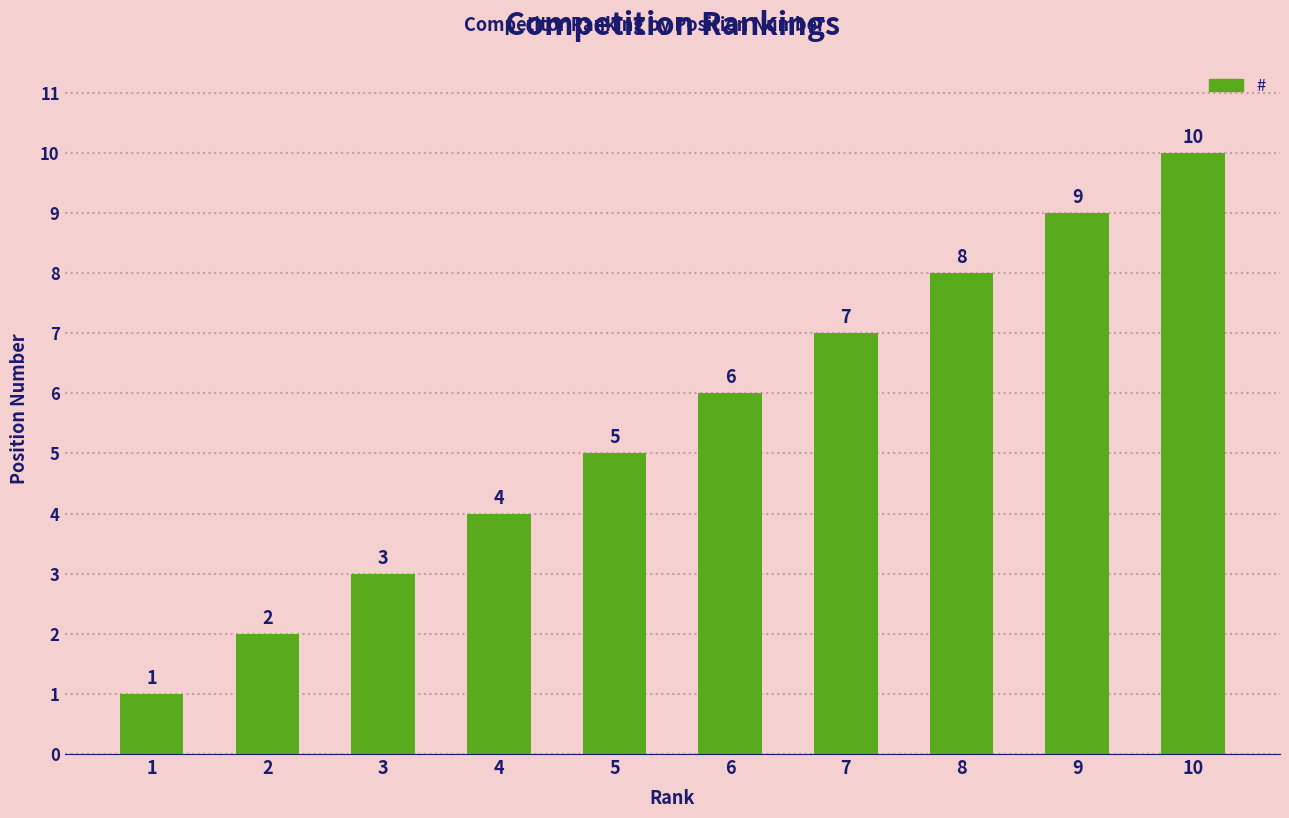

At which label is the value closest to 5?

5